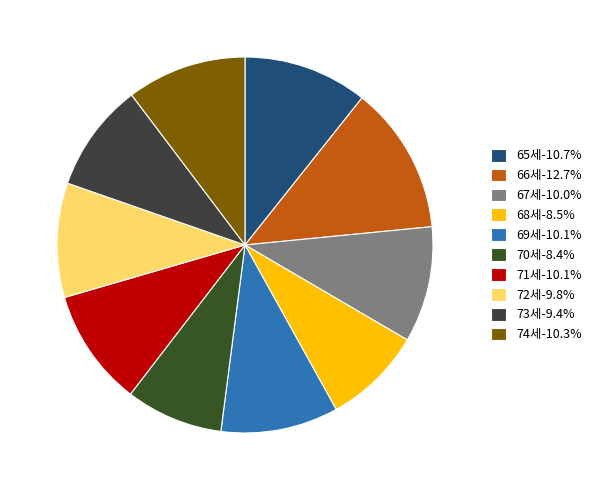

How many slices are in this pie chart?

10